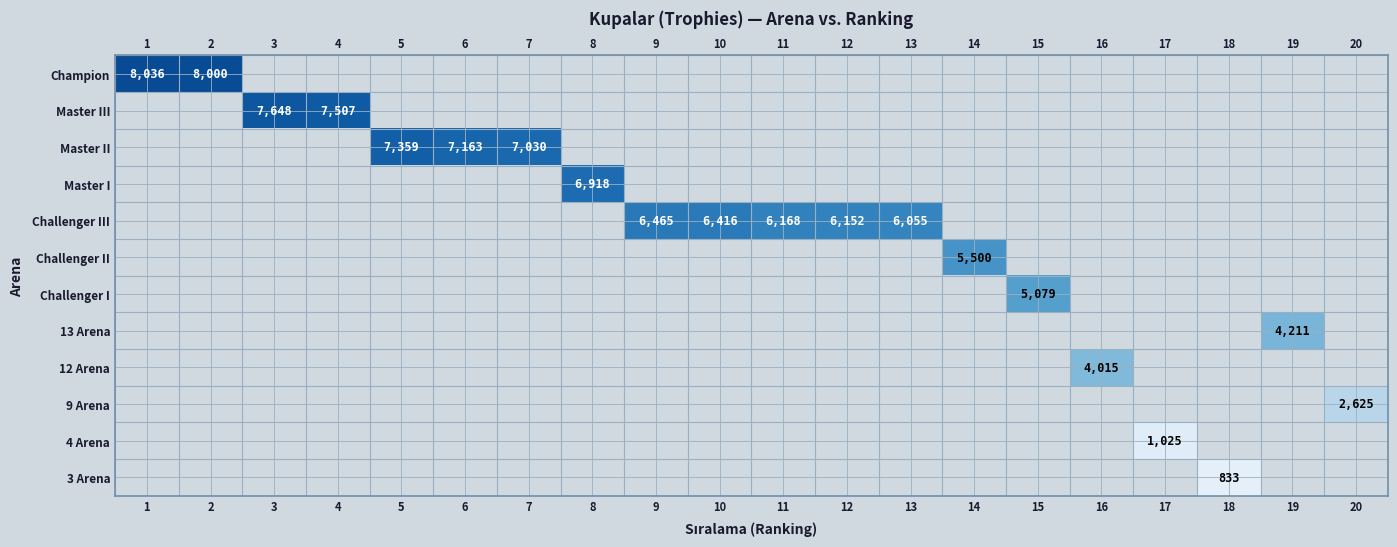

Is the value of Challenger I at 16 greater than the value of Master II at 7?

No